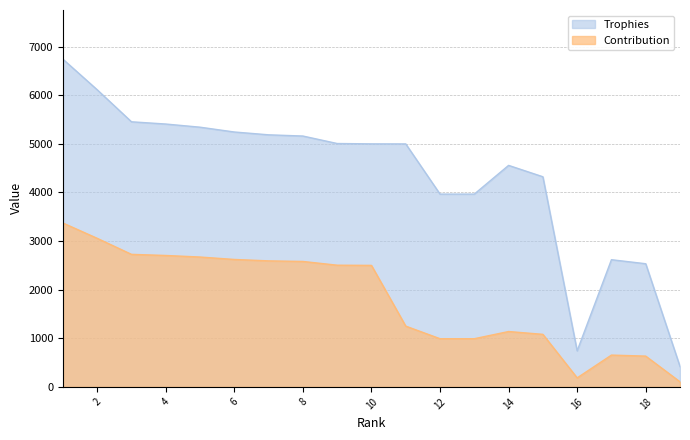

True or false: Contribution and Trophies intersect in this chart.

False